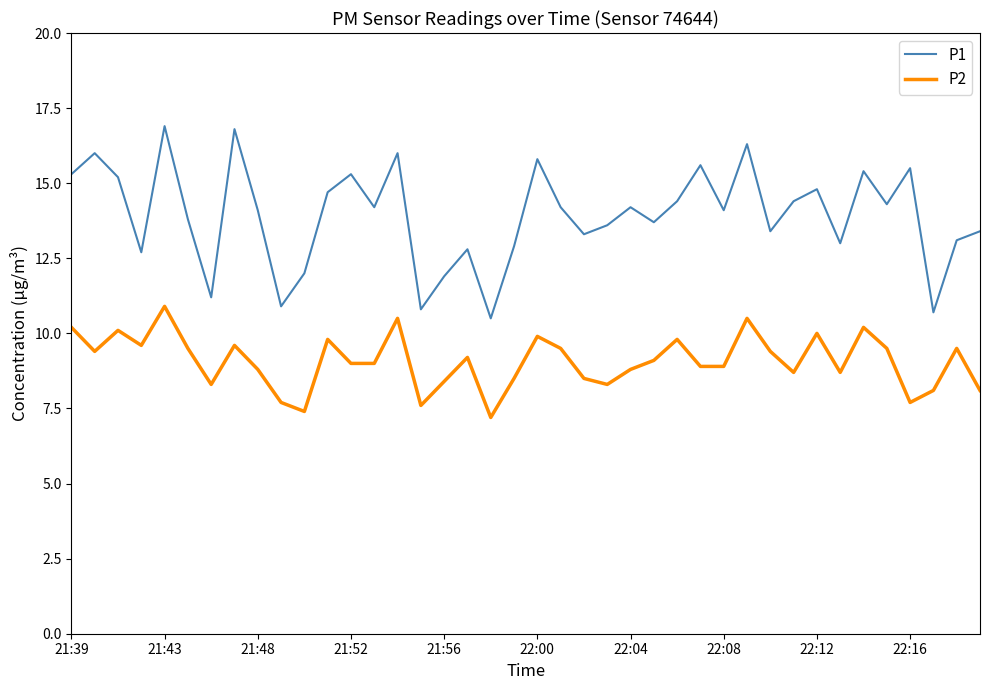

What is the difference between the second highest and second lowest values in the P2 series?

3.1